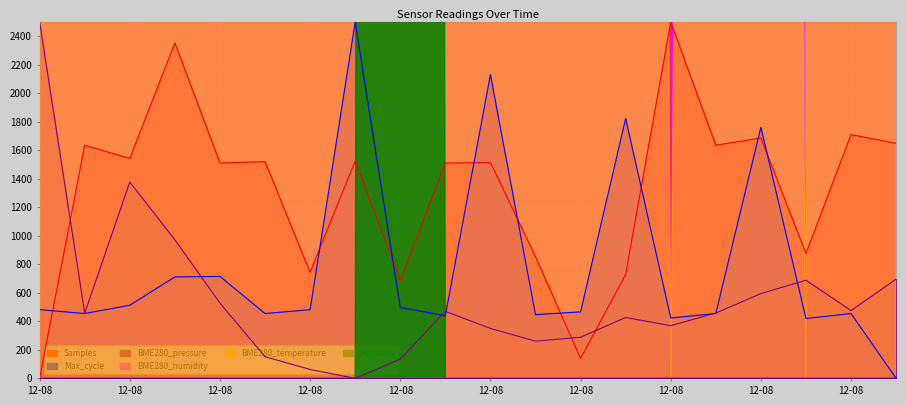

At how many categories does at least one series exceed 1273?

15